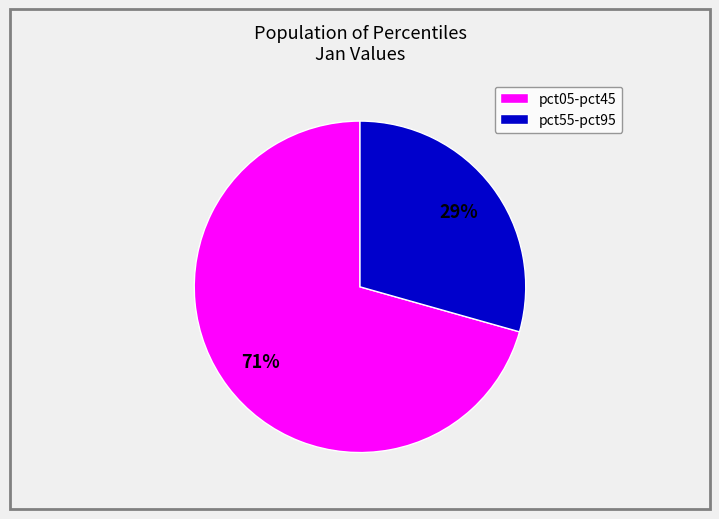

To the nearest percent, what is the combined percentage of pct55-pct95 and pct05-pct45?

100%